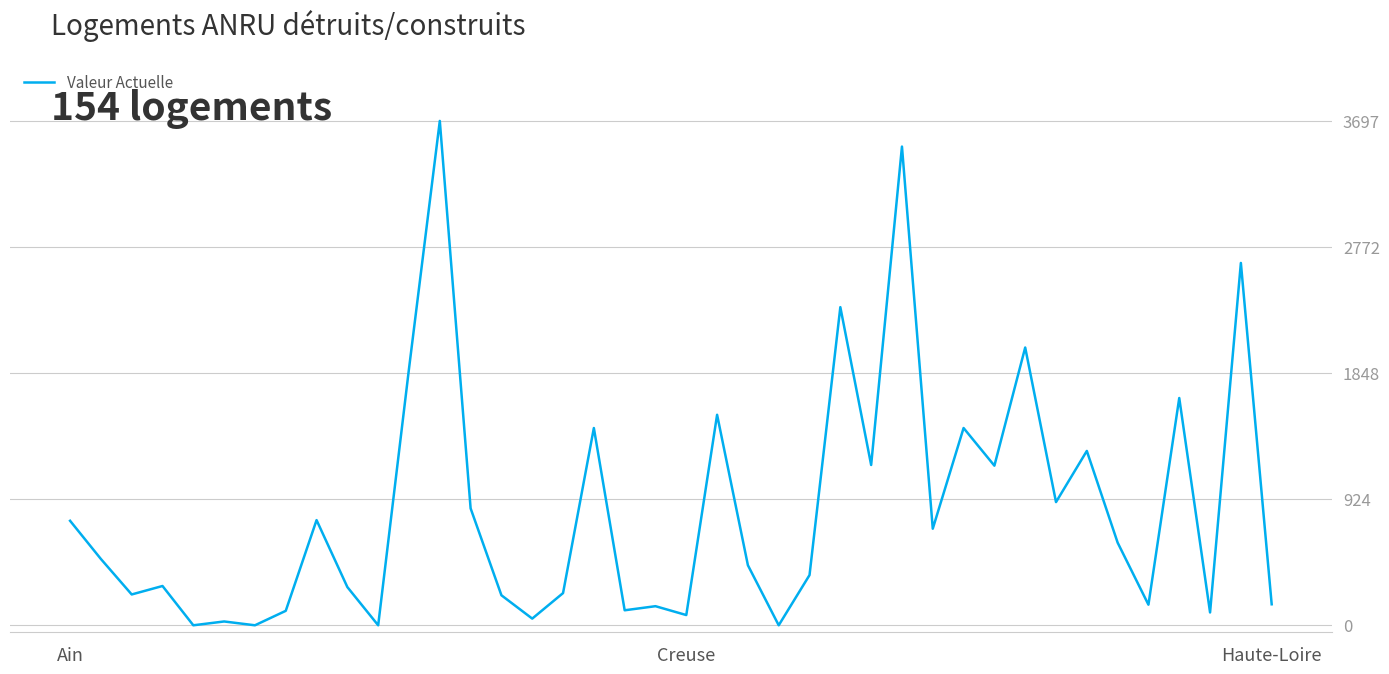

What is the difference between the maximum and minimum values?

3697